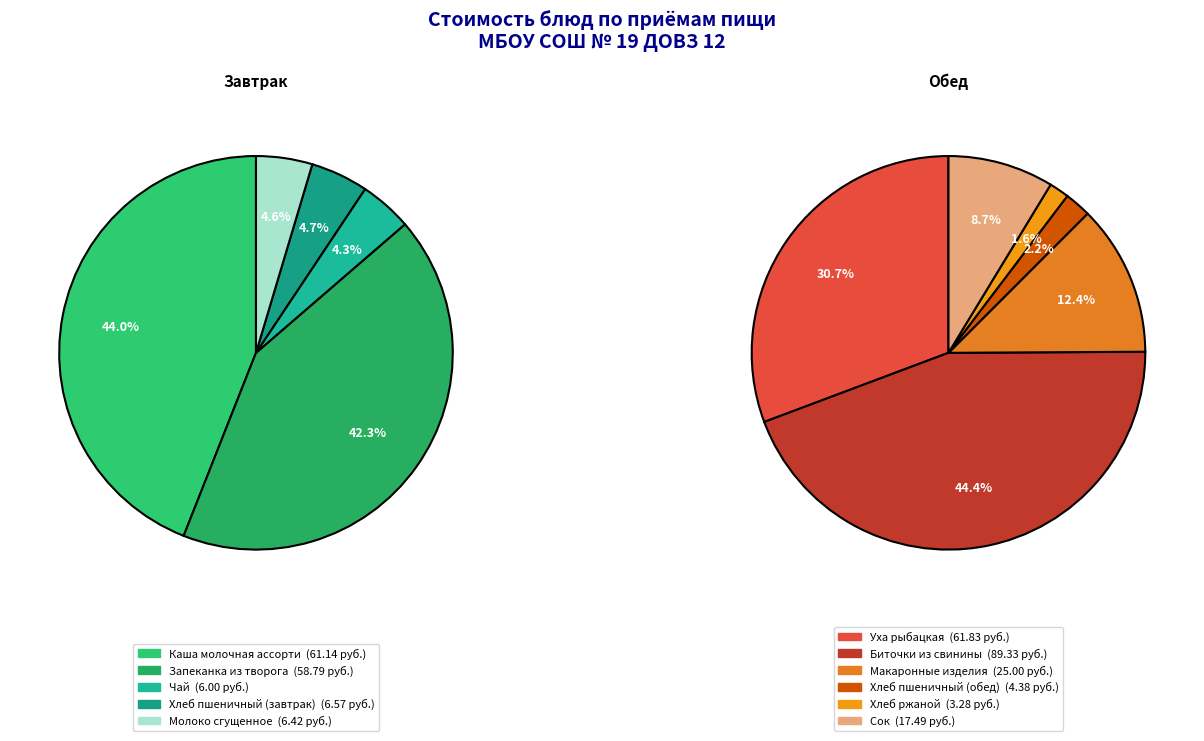

Which category has the smallest portion of the pie?

Хлеб ржаной